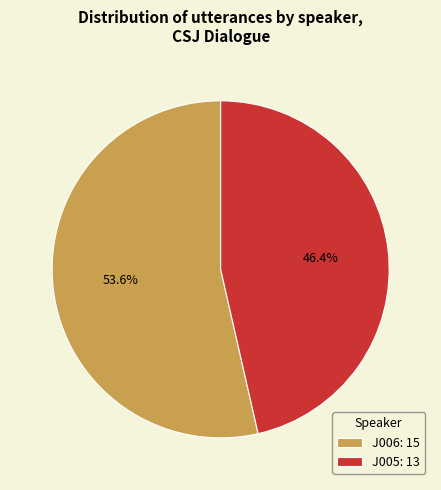

The J006 slice represents 54% of the pie. True or false?

True